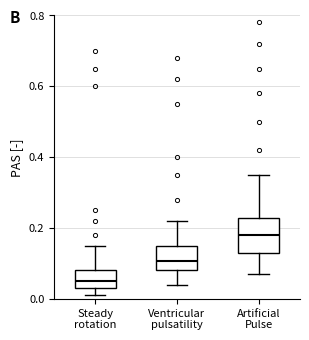

Which box has the highest median line?

Artificial Pulse